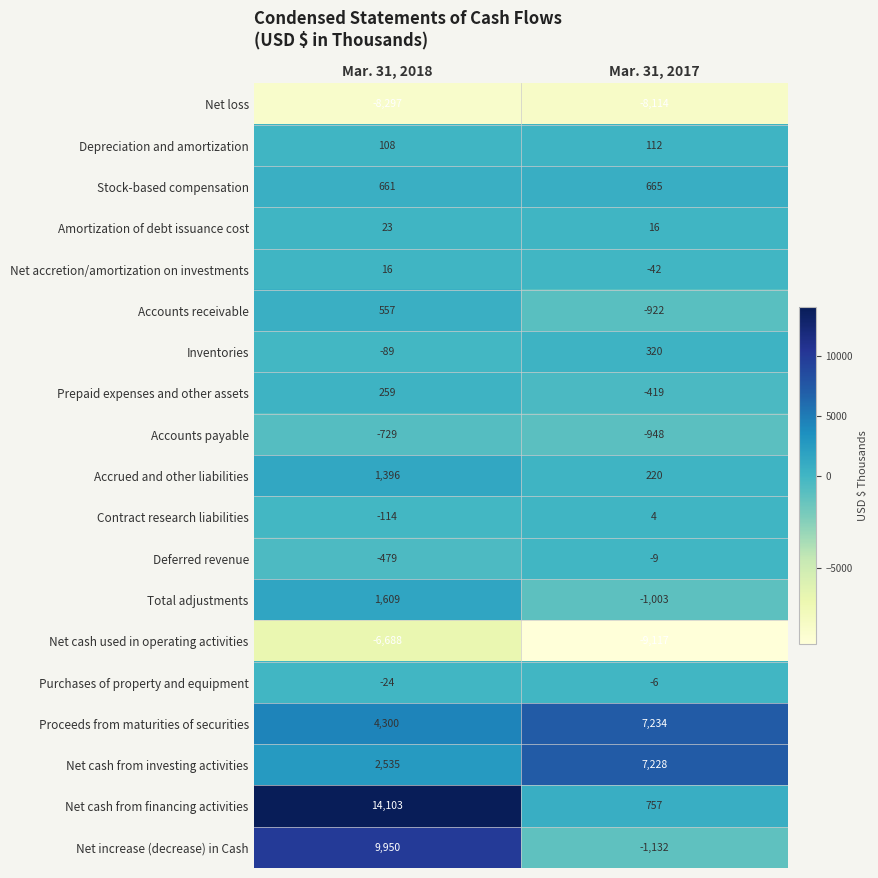

What is the difference between the Accounts payable values at Mar. 31, 2017 and Mar. 31, 2018?

219